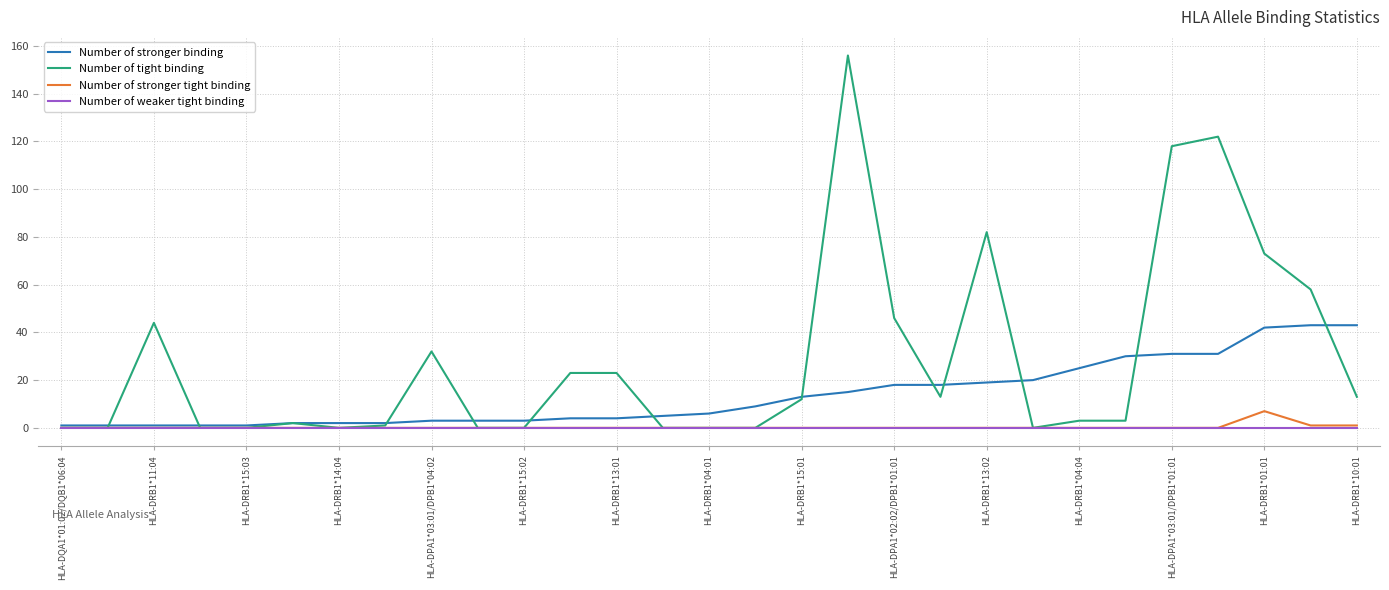

What is the maximum value for Number of tight binding?

156